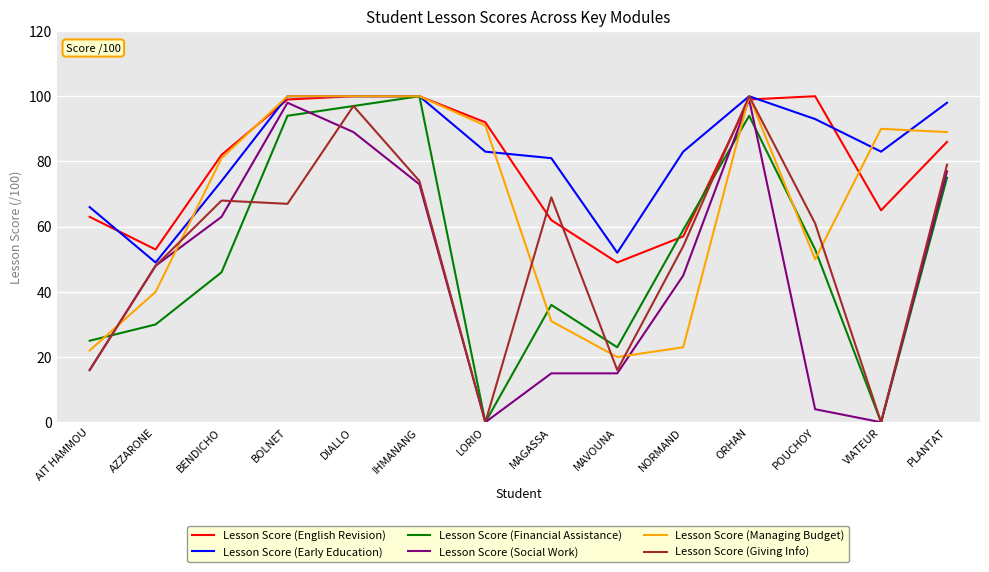

How many lines are shown in the chart?

6